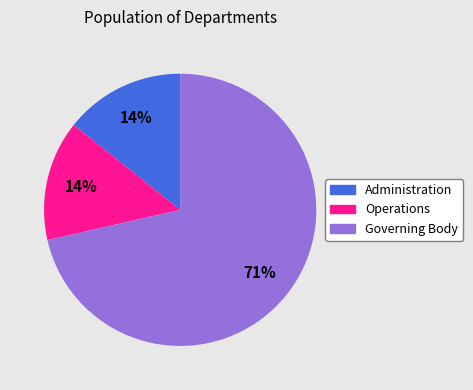

The Governing Body slice represents 65% of the pie. True or false?

False